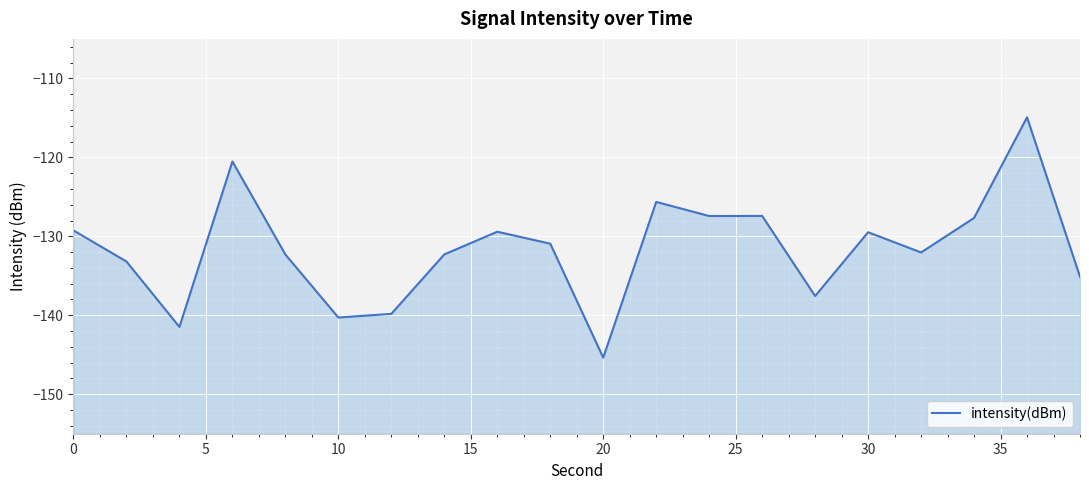

At which category does the chart reach its minimum across all series?

20